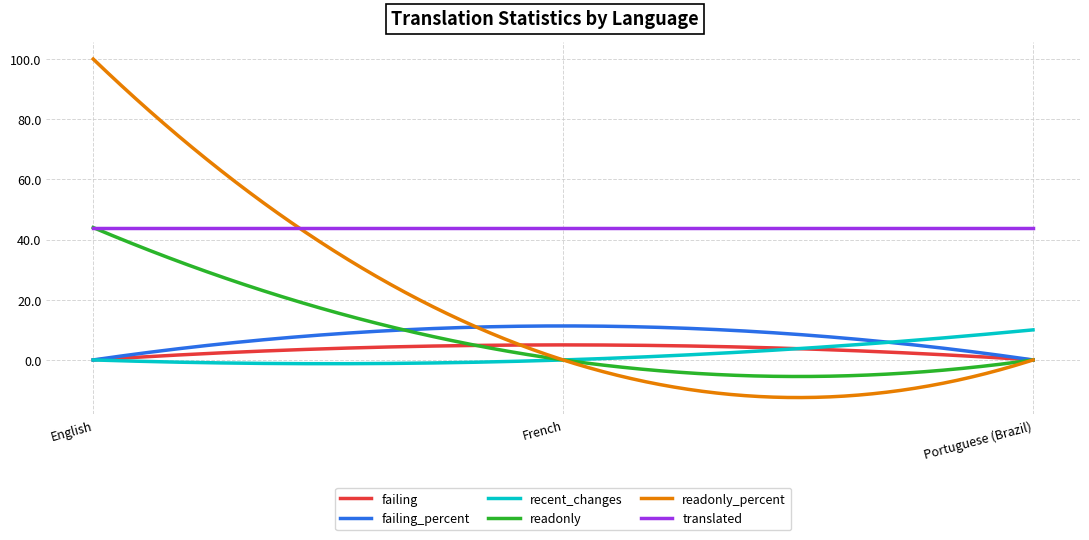

What is the highest value of the readonly_percent series?

100.0